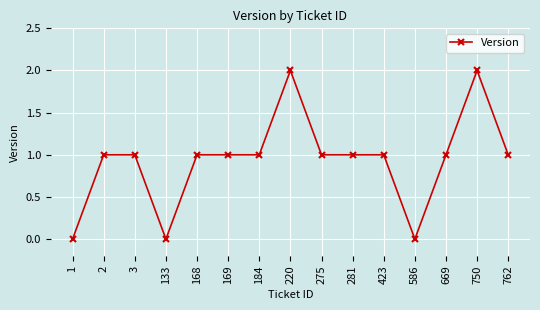

What is the sum of all values?

14